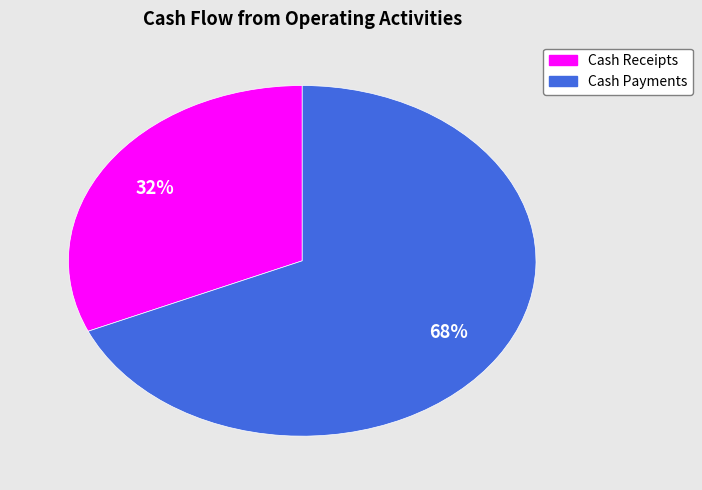

To the nearest percent, what is the average slice percentage?

50%